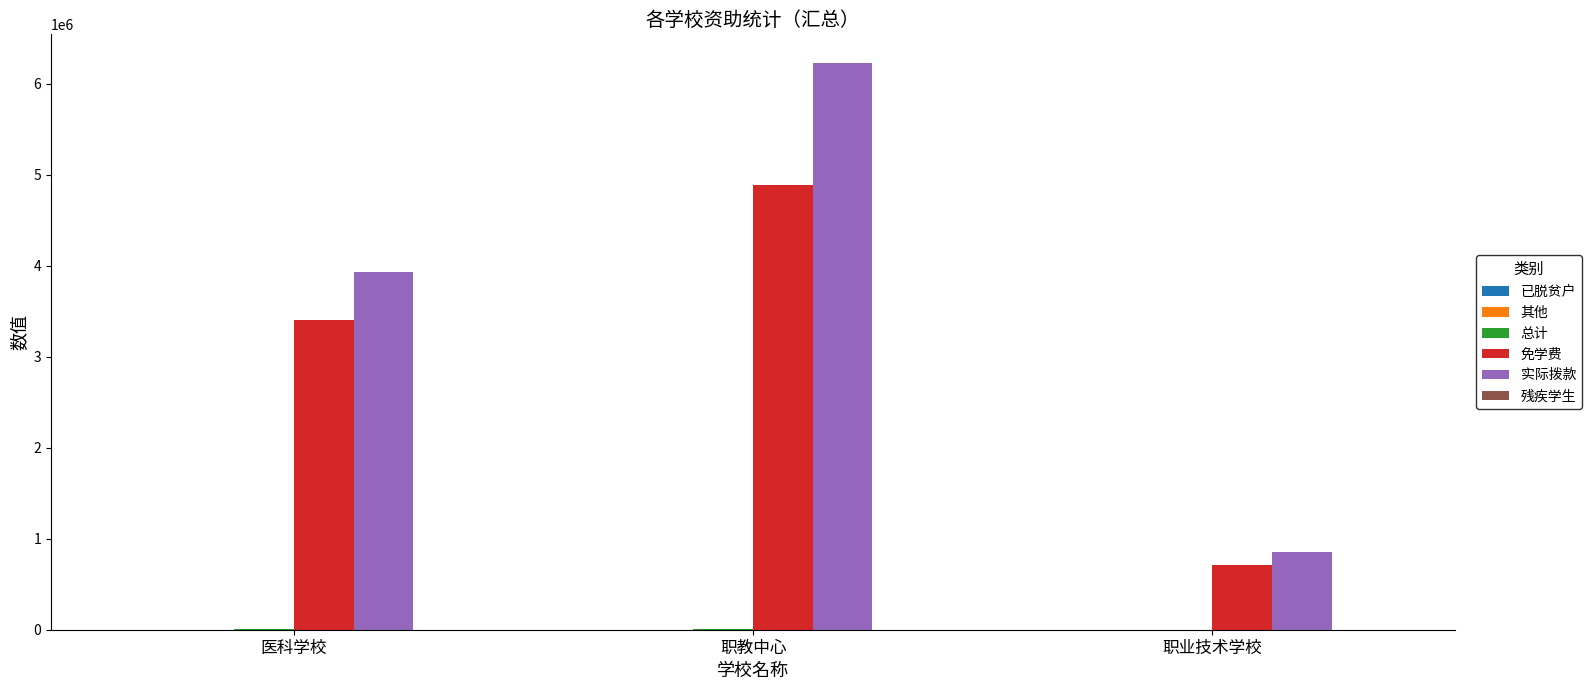

At which category is the sum across all series the highest?

职教中心